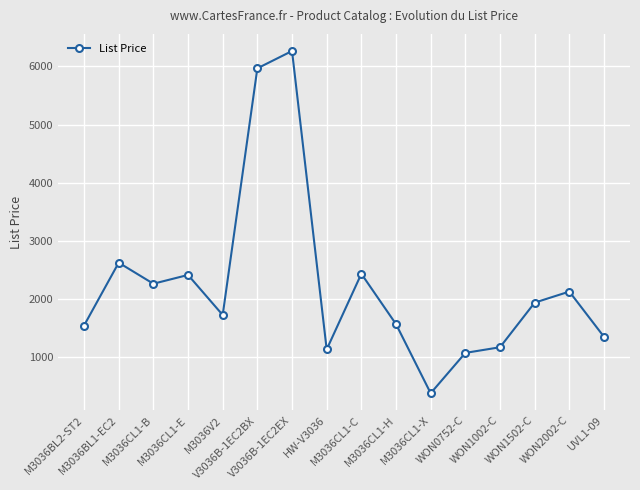

How many lines are shown in the chart?

1